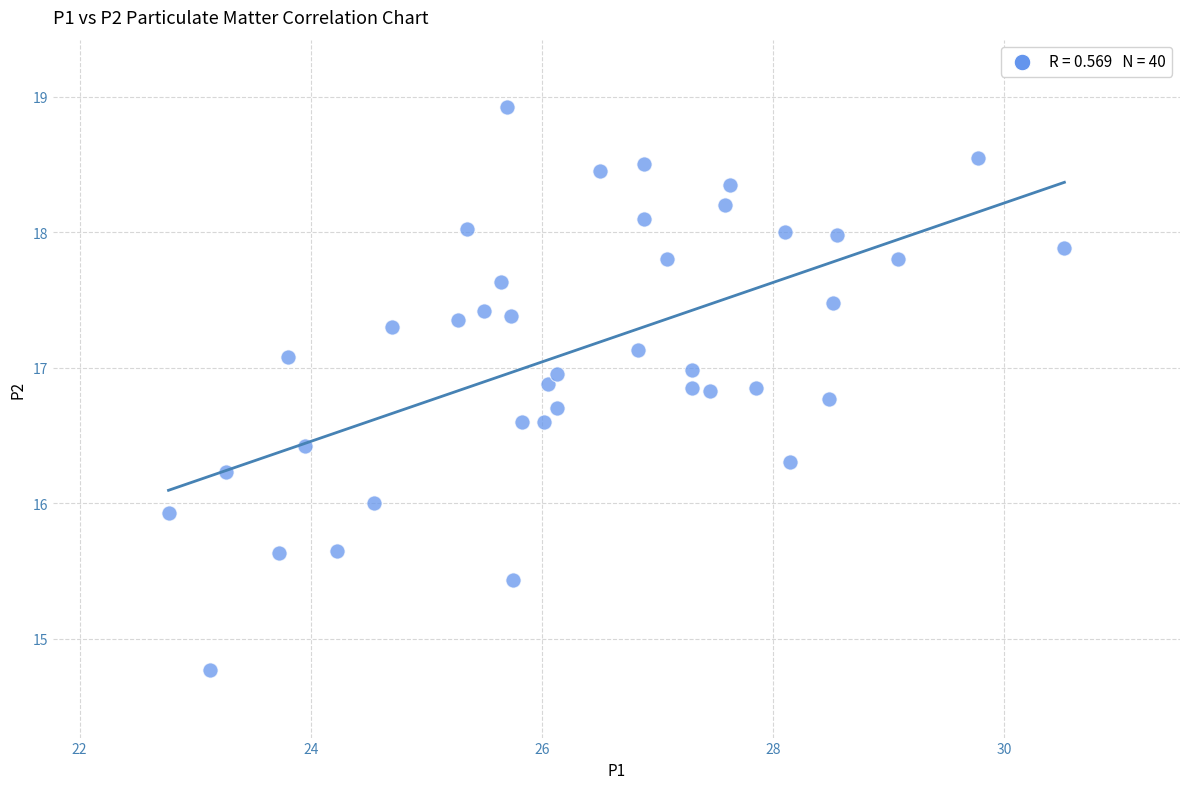

What is the range of X values (max minus min)?

7.8